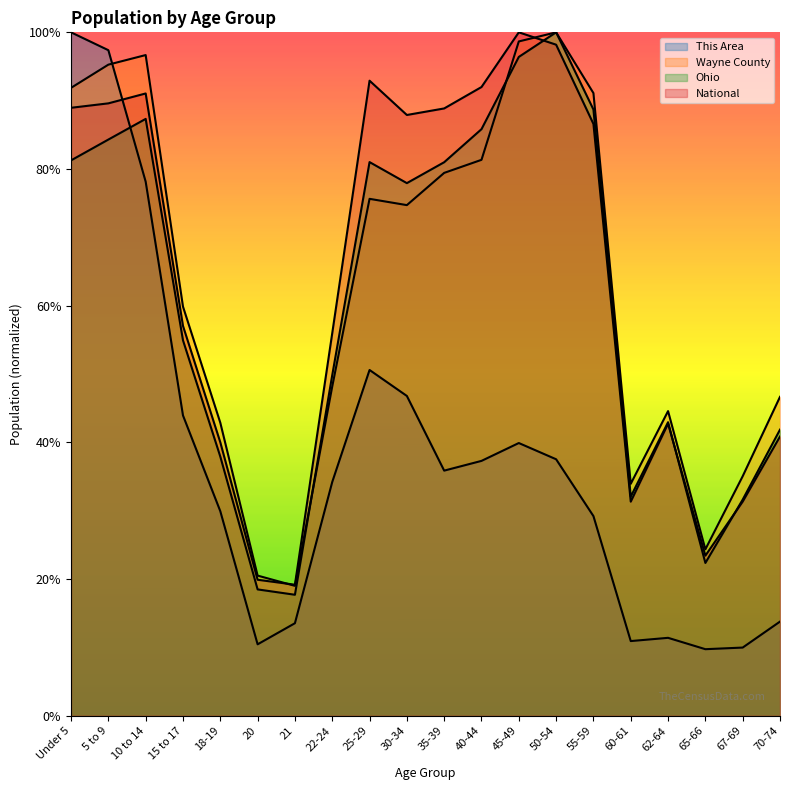

True or false: This Area has more than 2 interior local peaks.

True